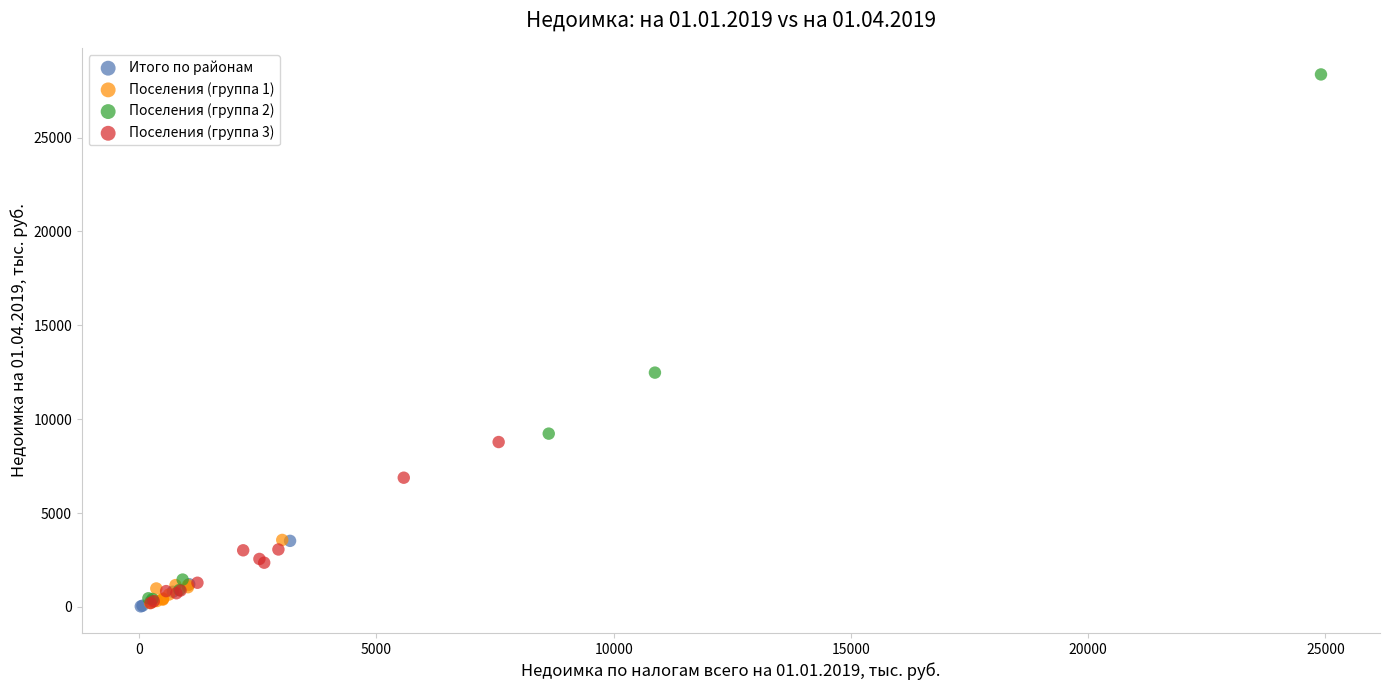

Which series has the widest spread of Y values?

Поселения (группа 2)